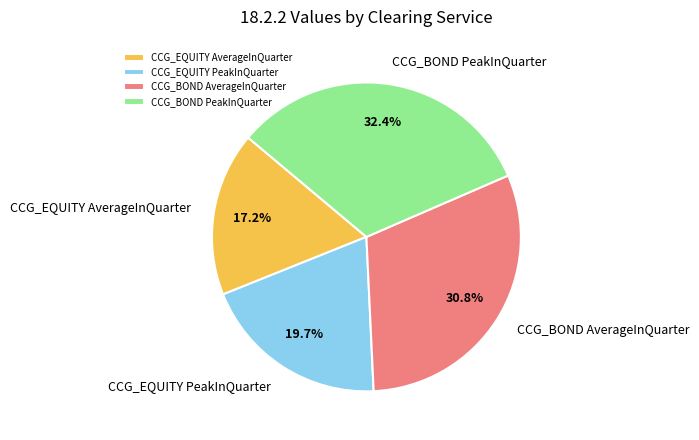

Rank the categories by value from highest to lowest.

CCG_BOND PeakInQuarter, CCG_BOND AverageInQuarter, CCG_EQUITY PeakInQuarter, CCG_EQUITY AverageInQuarter